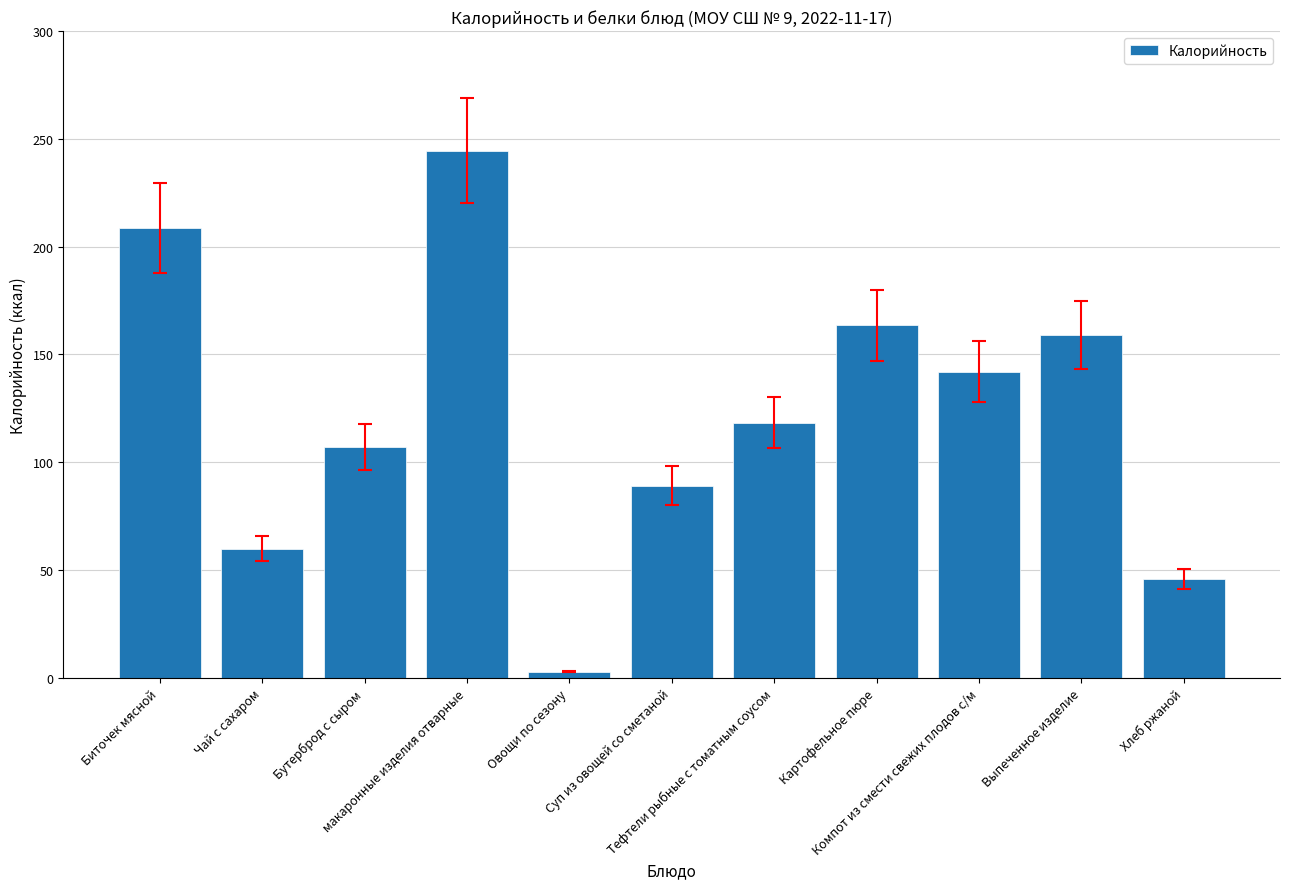

What is the label of the 11th bar from the right?

Биточек мясной